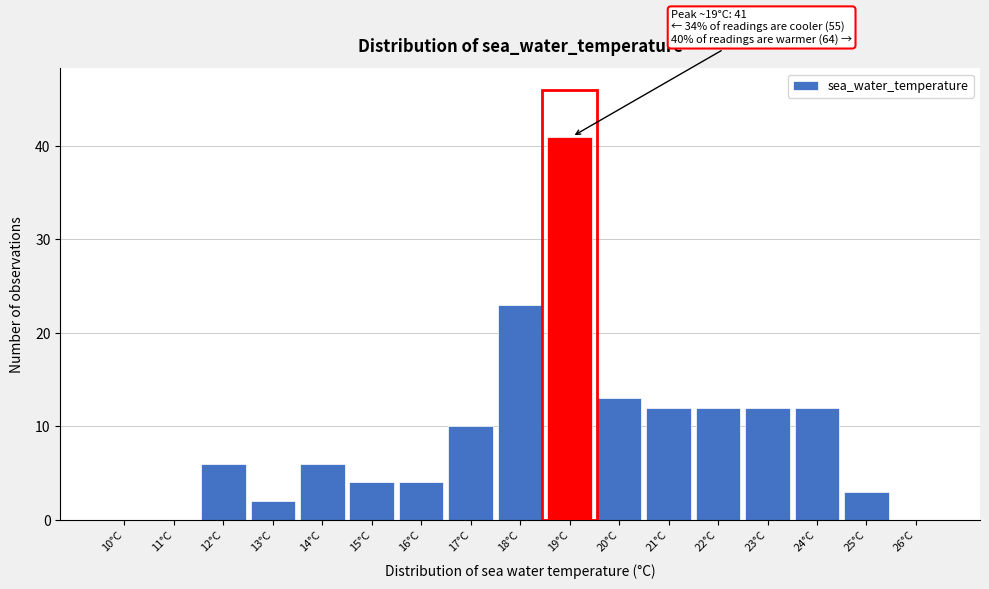

Reading left to right, extract all data points from this chart.

10°C=0	11°C=0	12°C=6	13°C=2	14°C=6	15°C=4	16°C=4	17°C=10	18°C=23	19°C=41	20°C=13	21°C=12	22°C=12	23°C=12	24°C=12	25°C=3	26°C=0